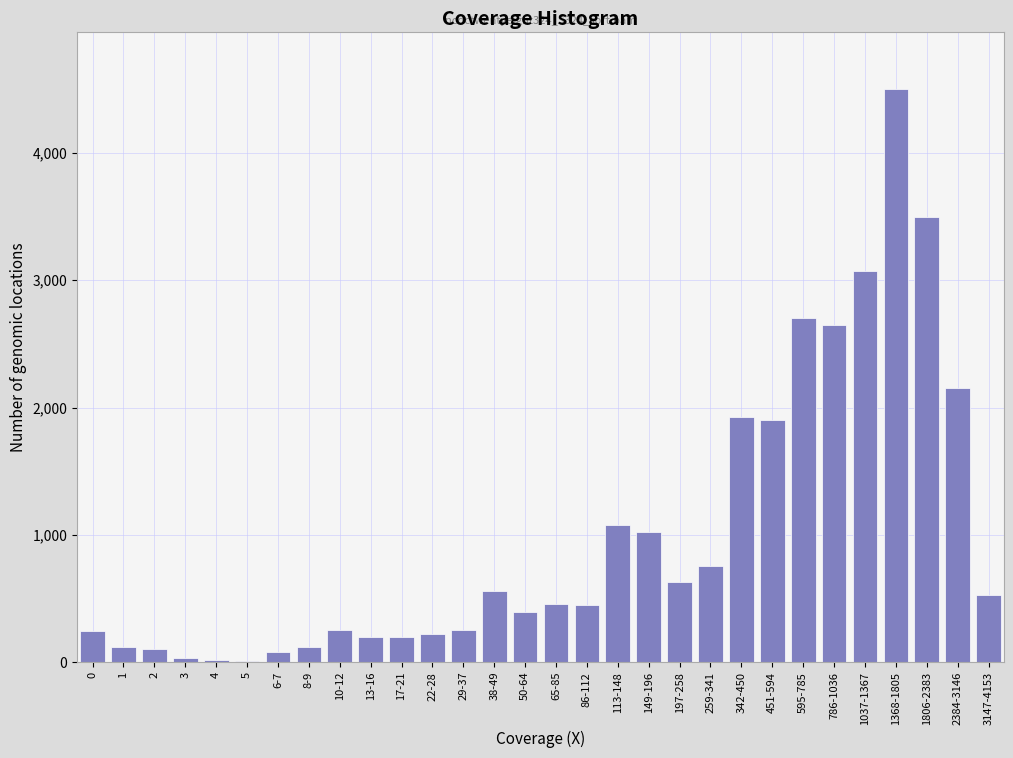

At which category does the chart reach its peak across all series?

1368-1805